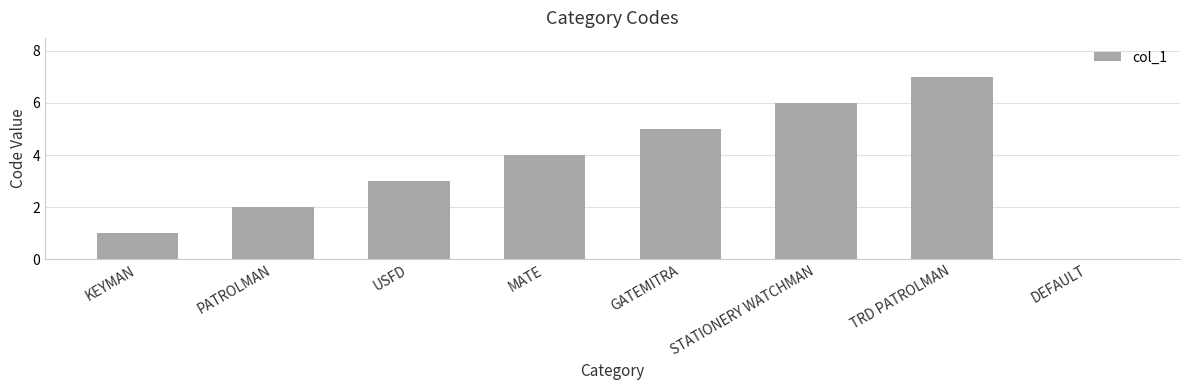

At which category does the chart reach its peak across all series?

TRD PATROLMAN